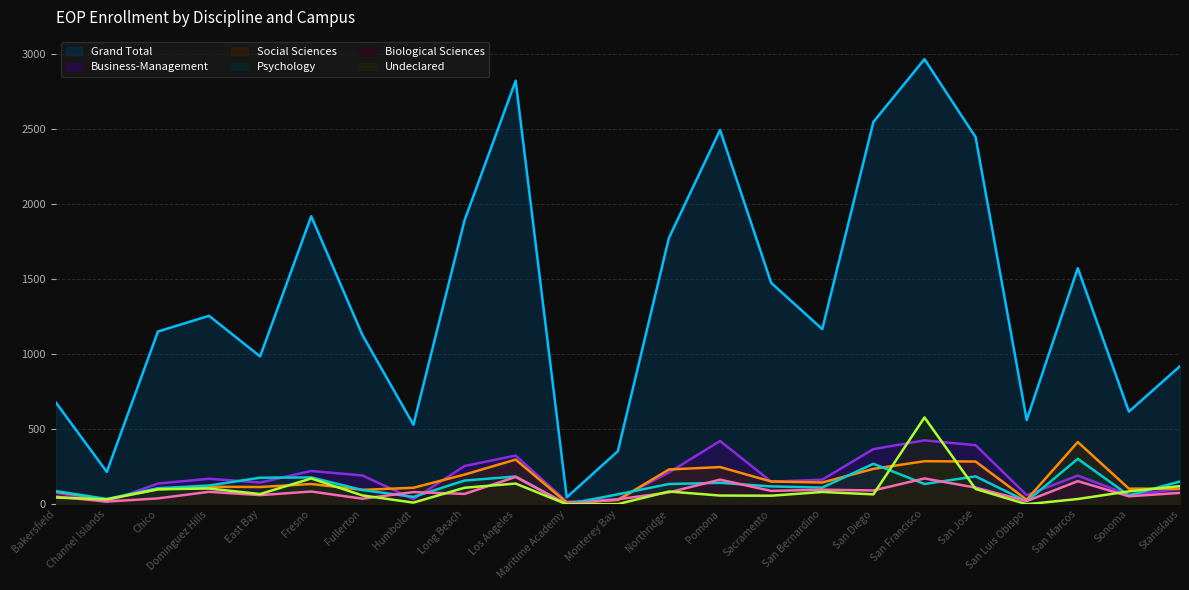

Which series has the largest range (max minus min)?

Grand Total